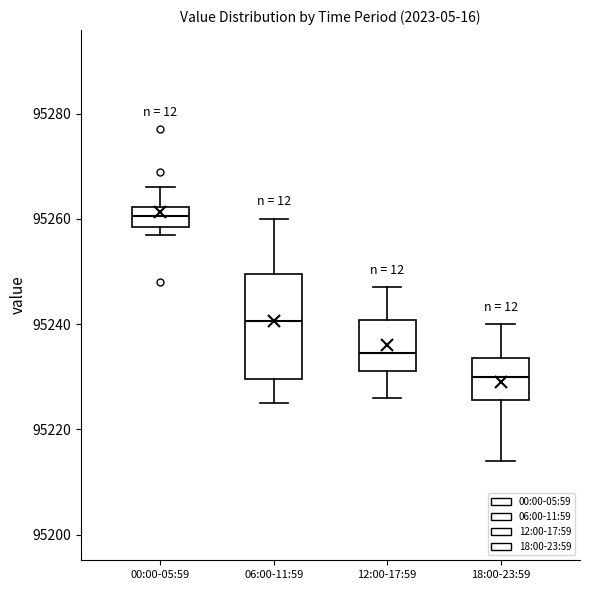

Which box's median line is the lowest?

18:00-23:59